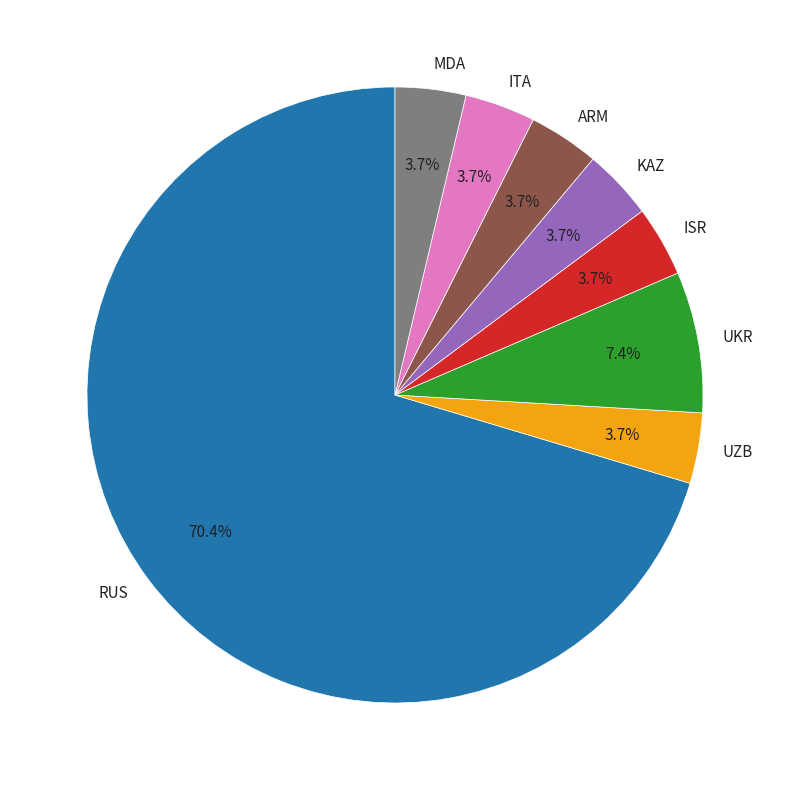

Approximately how many times larger is the value at KAZ compared to UZB?

1.0